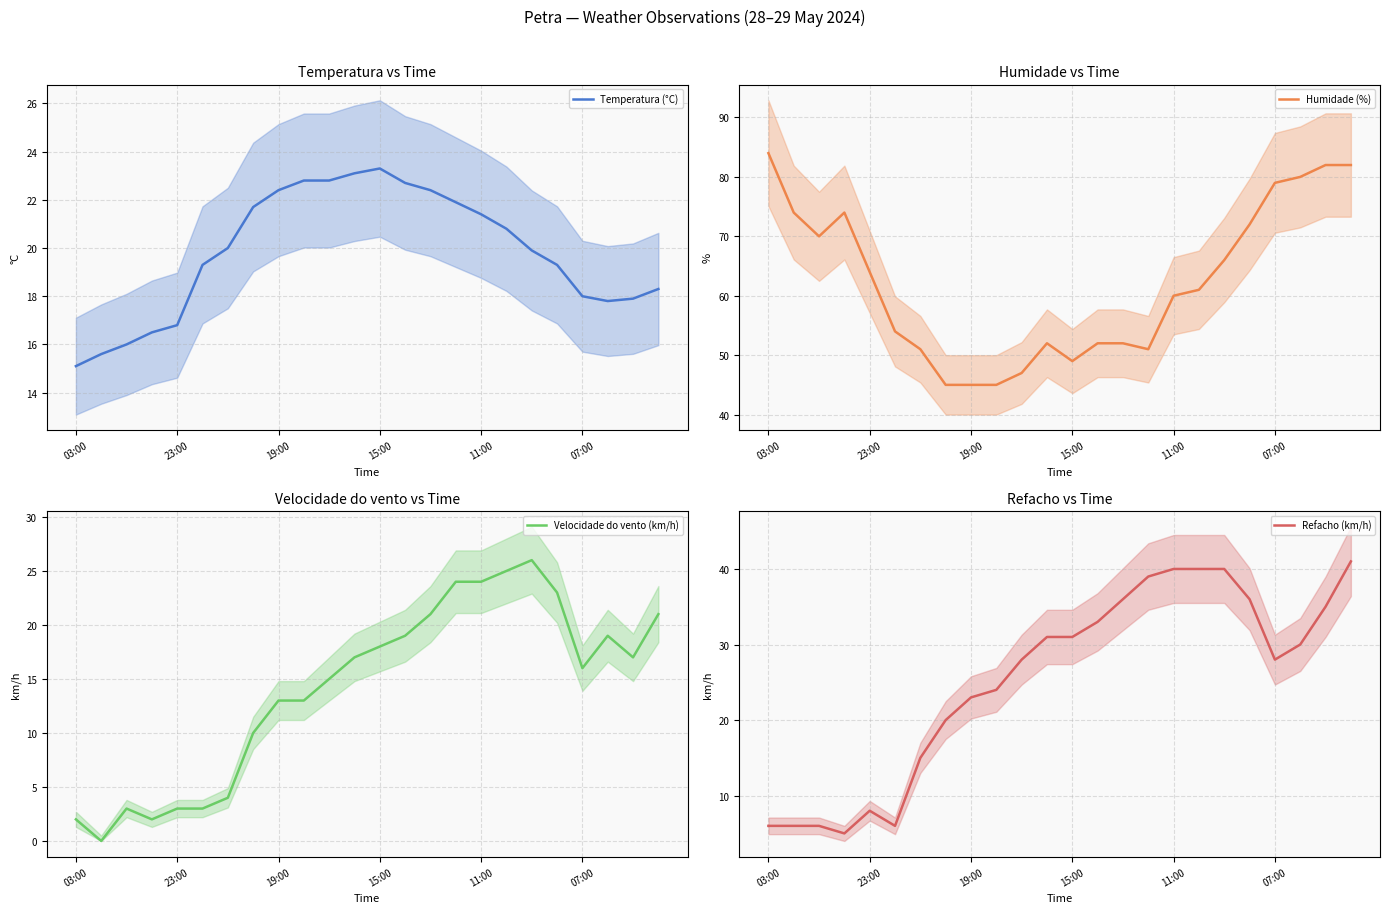

What value does the Temperatura (°C) series have at 22?

17.9